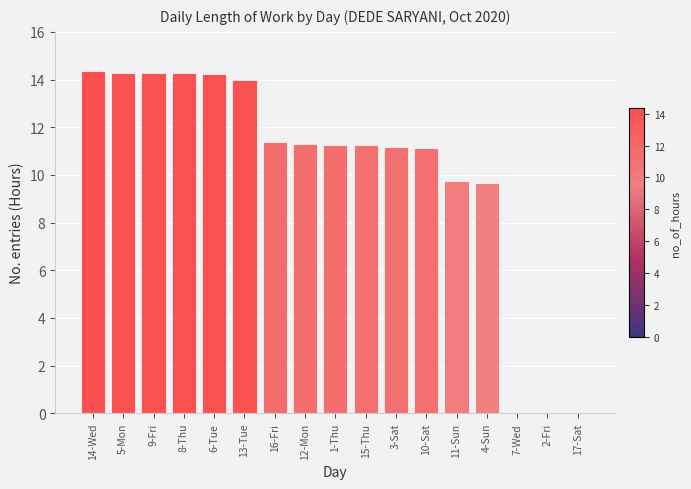

How many data points does each series have?

17